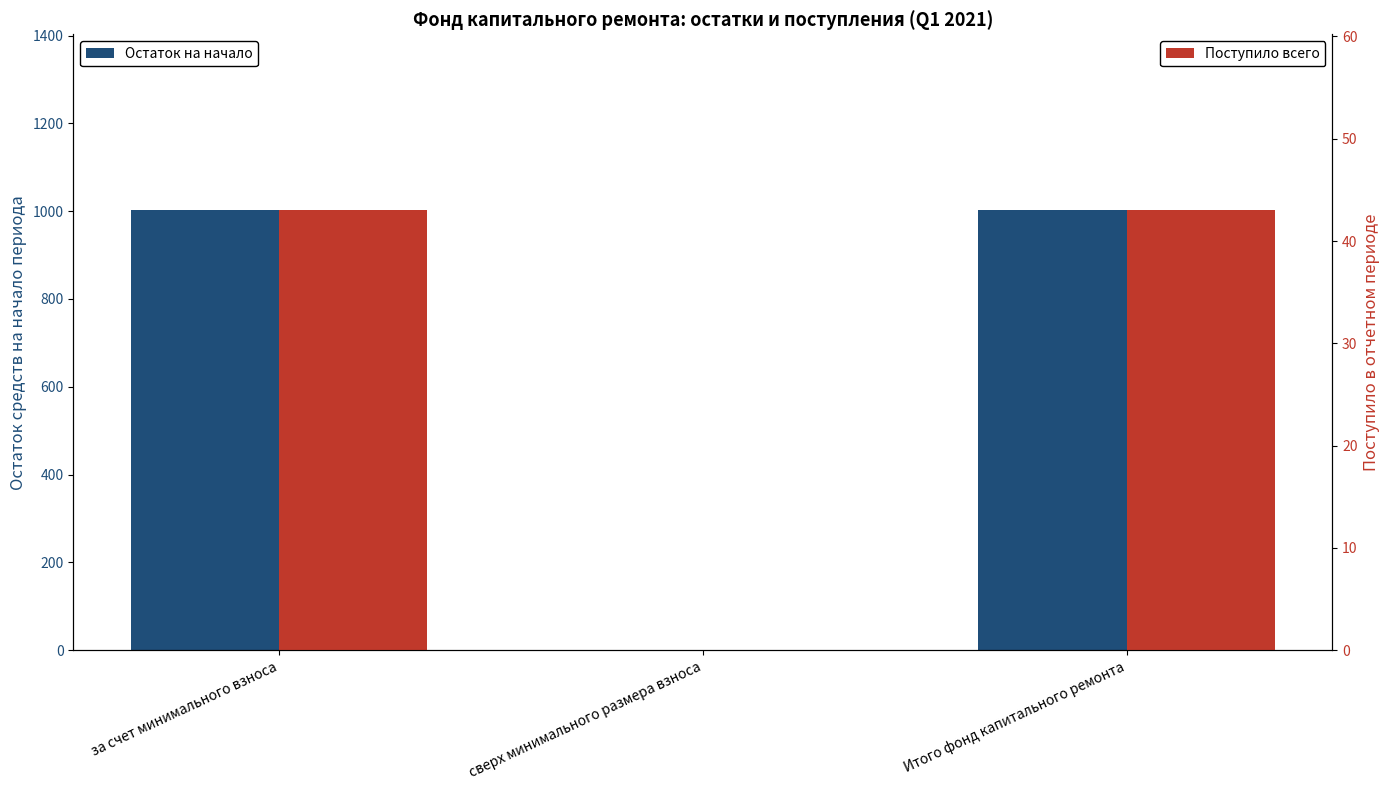

Is the value of Остаток на начало at за счет минимального взноса greater than the value of Поступило всего at Итого фонд капитального ремонта?

Yes